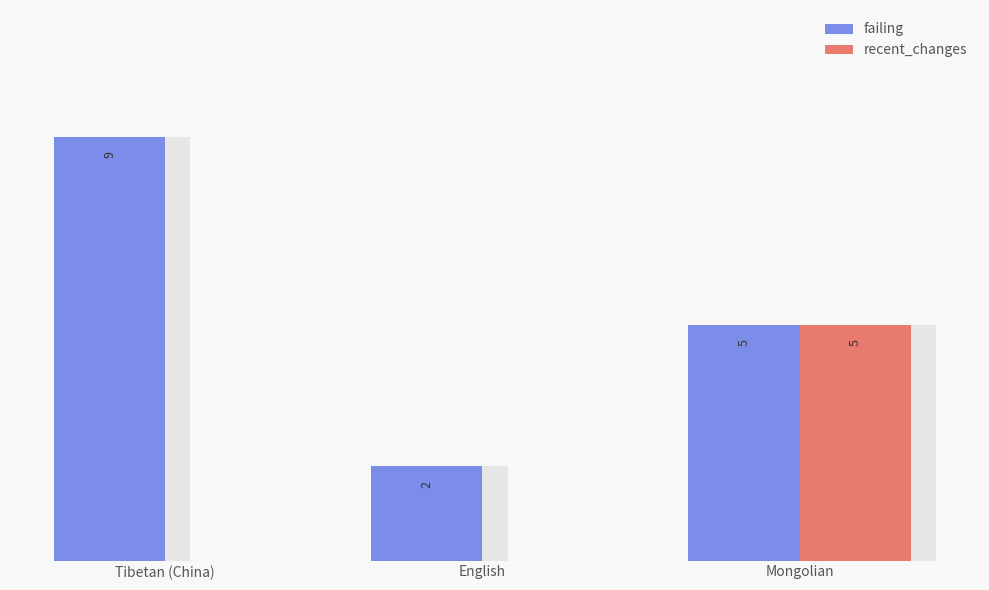

What is the average value of the failing series?

5